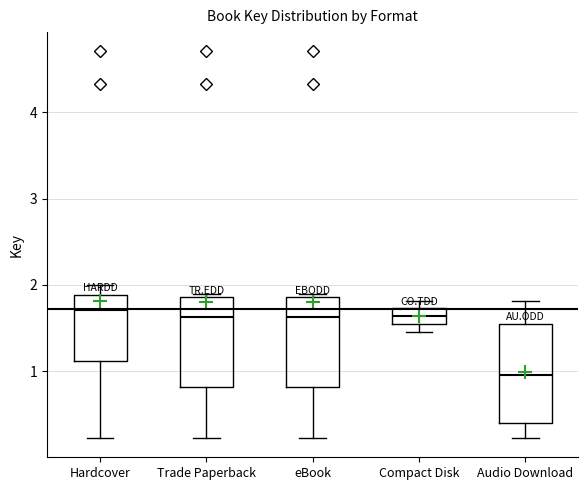

Reading left to right, transcribe this box plot: for each box, give where its median line is, the range the box spans, and where its two whiskers end, as read against the y-axis. The values are not printed on the chart, so give them approximately, as read against the axis.

Hardcover: median 1.7, box 1.1 to 1.9, whiskers 0.2 to 2.0
Trade Paperback: median 1.6, box 0.8 to 1.9, whiskers 0.2 to 1.9 (just above the box's upper edge)
eBook: median 1.6, box 0.8 to 1.9, whiskers 0.2 to 1.9 (just above the box's upper edge)
Compact Disk: median 1.6 (inside the box), box 1.6 to 1.7, whiskers 1.5 to 1.8
Audio Download: median 1.0, box 0.4 to 1.6, whiskers 0.2 to 1.8